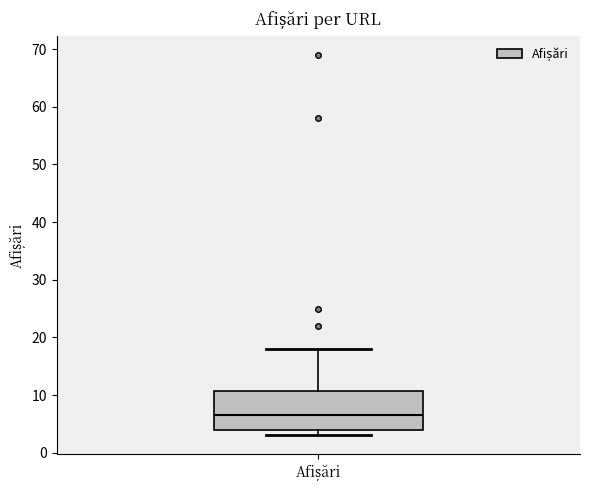

Where is the lower edge of the box for Afișări on the y-axis? The values are not printed on the chart, so give them approximately, as read against the axis.

4